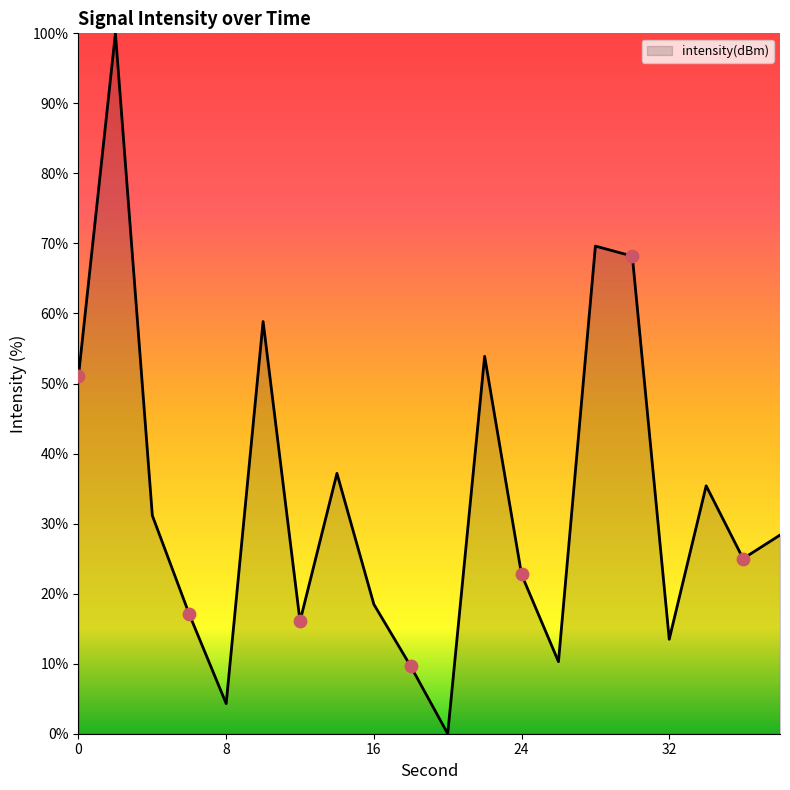

What is the difference between the maximum and minimum values?

100.0